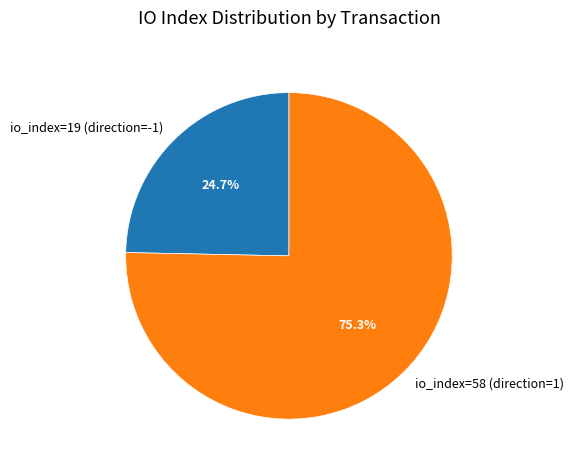

Count the number of slices in the pie.

2